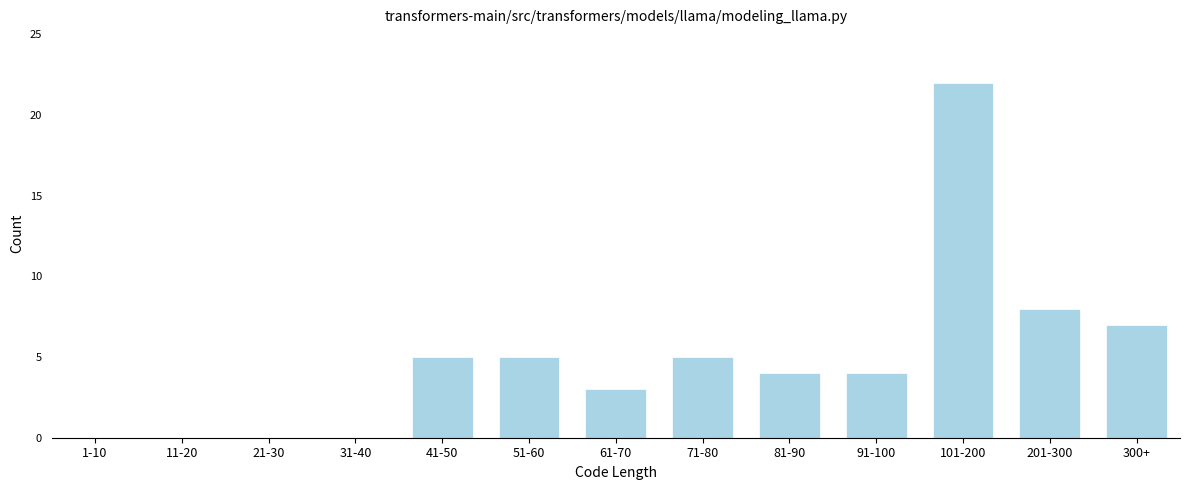

Reading left to right, list all the values displayed in this chart.

1-10=0	11-20=0	21-30=0	31-40=0	41-50=5	51-60=5	61-70=3	71-80=5	81-90=4	91-100=4	101-200=22	201-300=8	300+=7